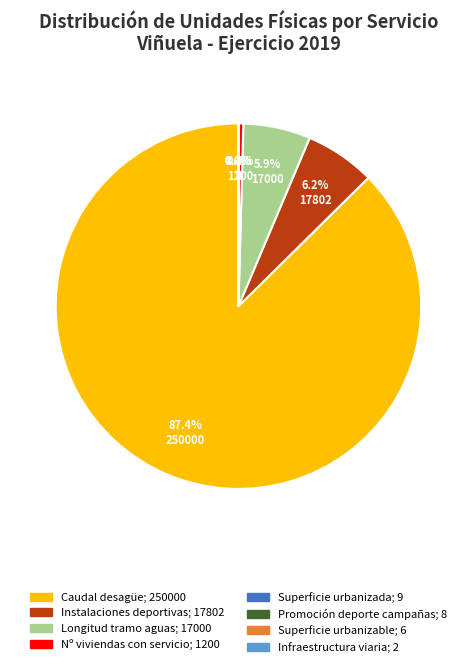

To the nearest percent, what is the average slice percentage?

12%